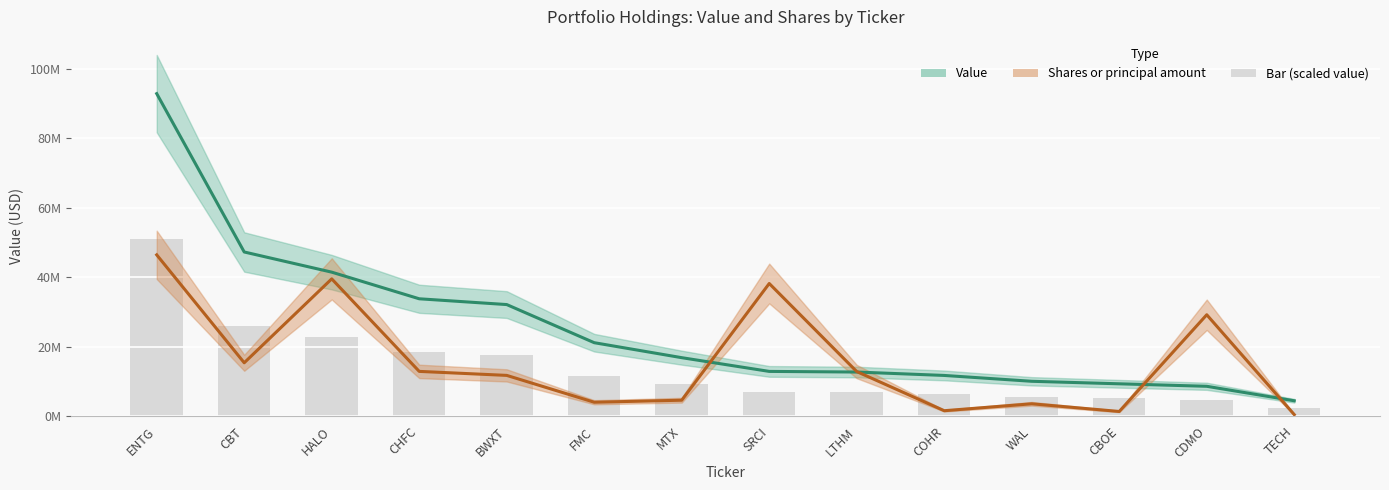

Rank the categories by Value value from lowest to highest.

TECH, CDMO, CBOE, WAL, COHR, LTHM, SRCI, MTX, FMC, BWXT, CHFC, HALO, CBT, ENTG